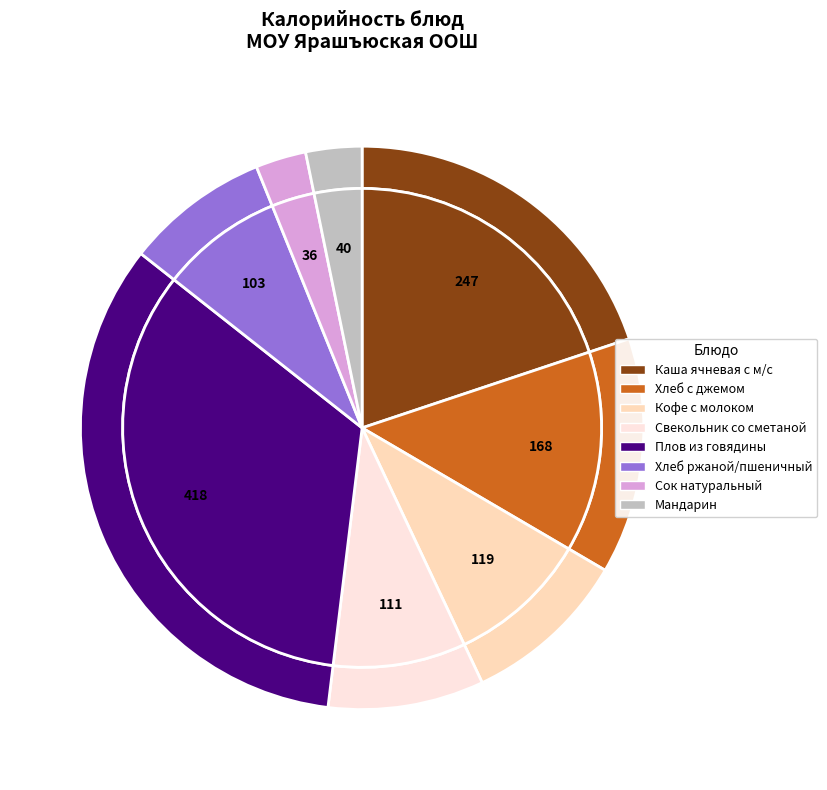

Is it true that Каша ячневая с м/с is 20% of the pie?

True